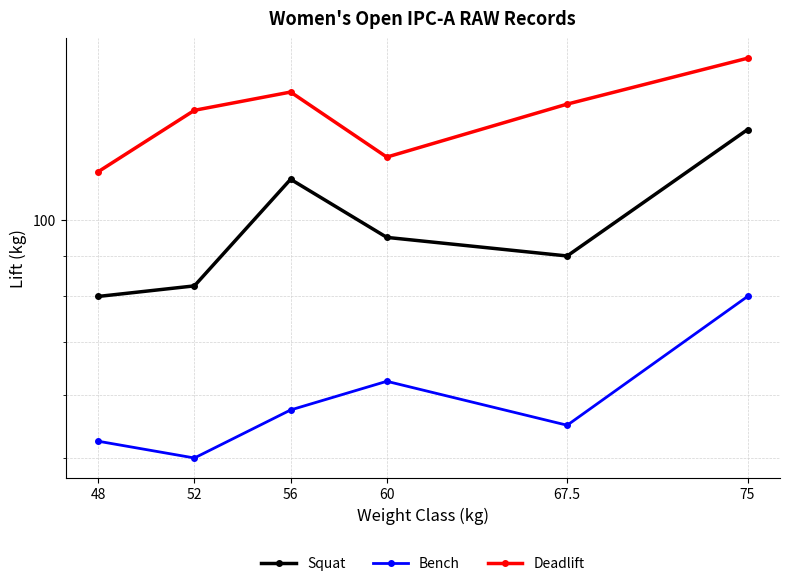

The Bench series shows 55.0 at 67.5. True or false?

True